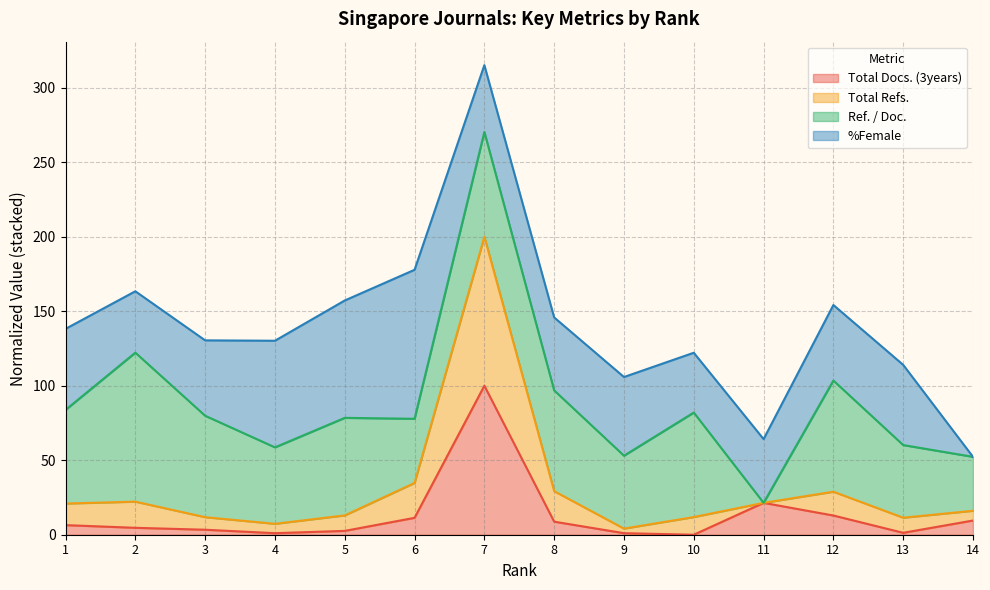

True or false: Total Docs. (3years) has a value of 1.0 at 9.

True